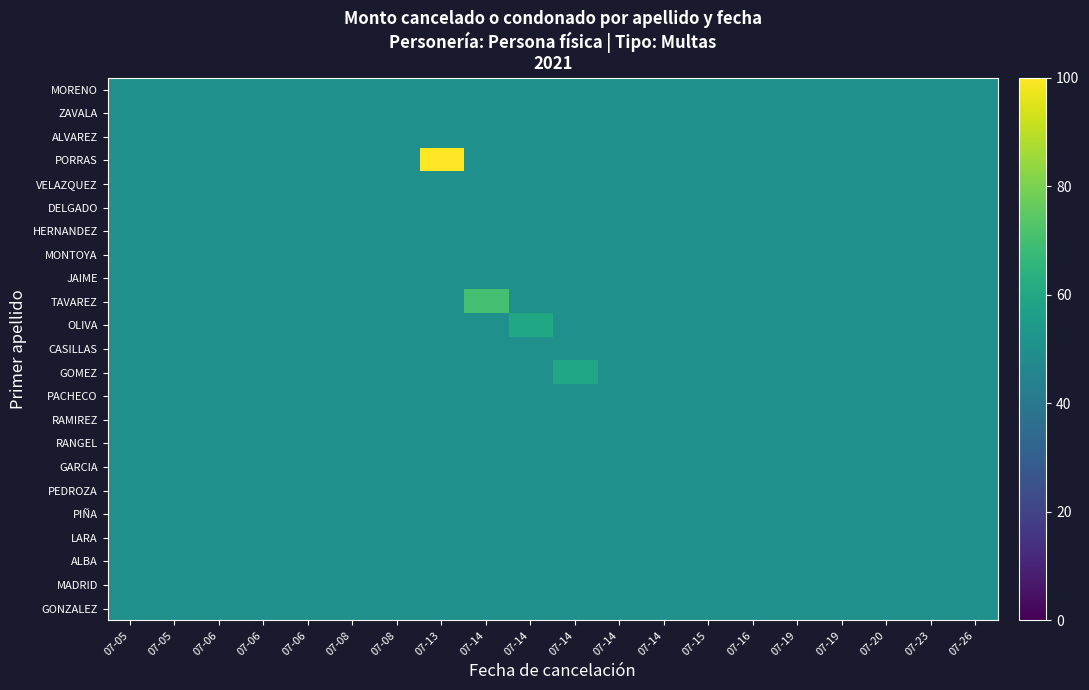

What is the spread (max minus min) of values at 07-14?

20